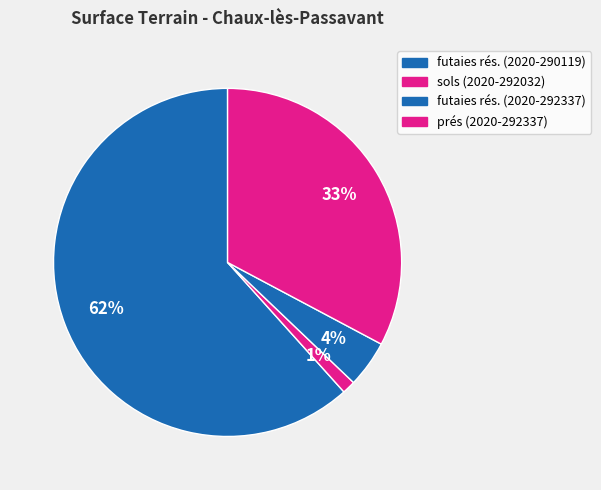

To the nearest percent, what portion does sols (2020-292032) represent?

1%